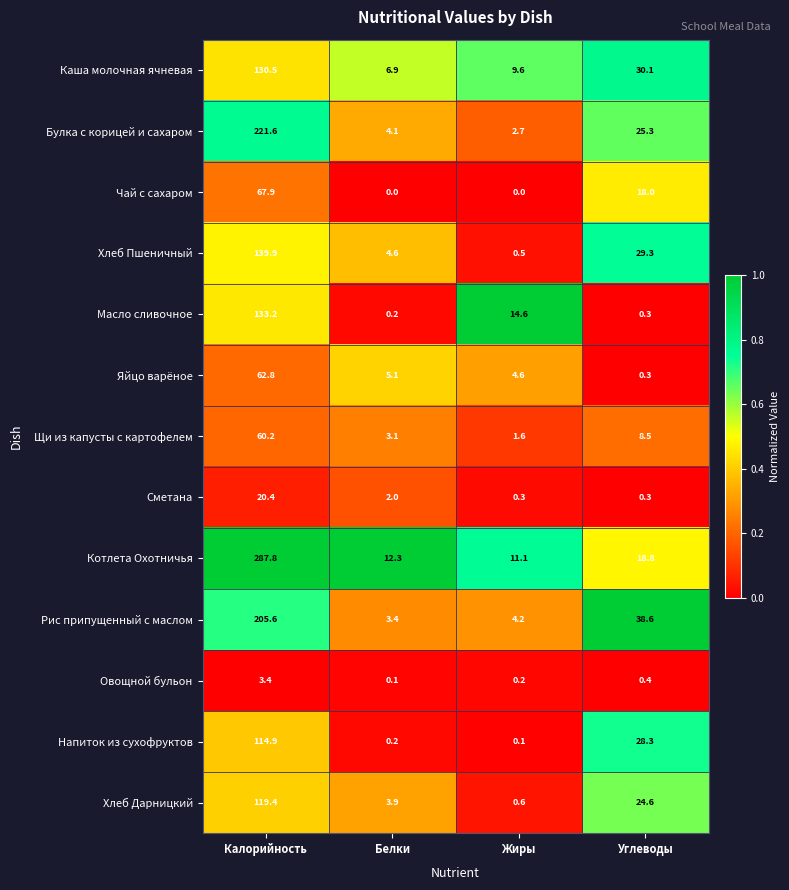

Is the value of Булка с корицей и сахаром at Белки greater than the value of Рис припущенный с маслом at Белки?

Yes